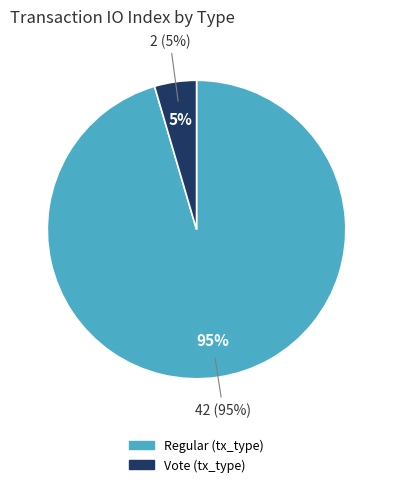

What is the change in value from Regular to Vote?

-40